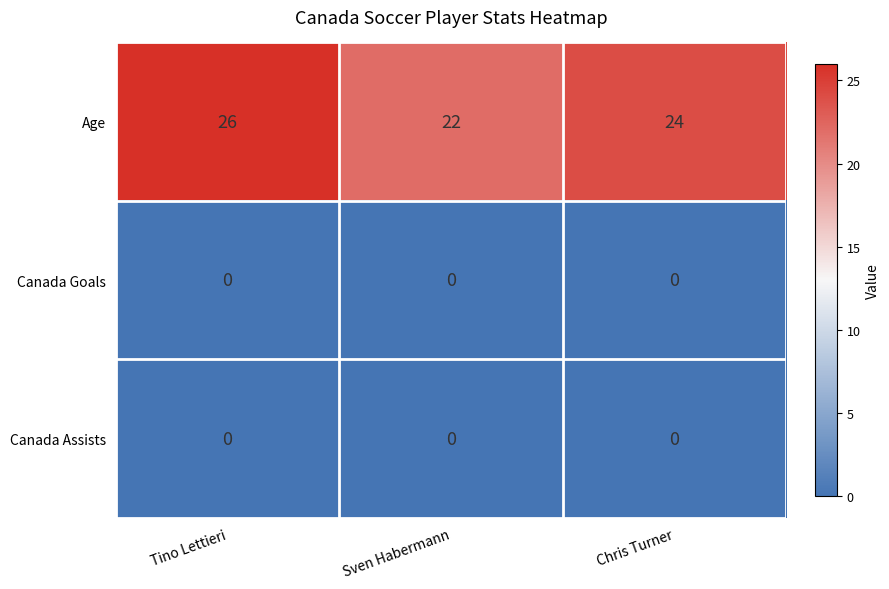

True or false: Age has a value of 26 at Tino Lettieri.

True